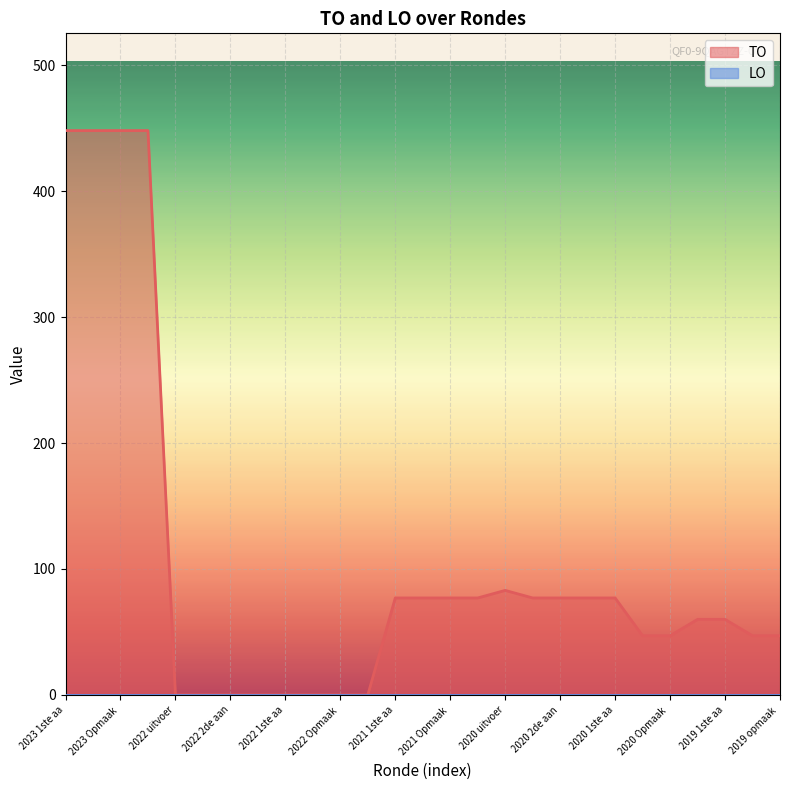

What is the difference between the maximum and minimum values?

448